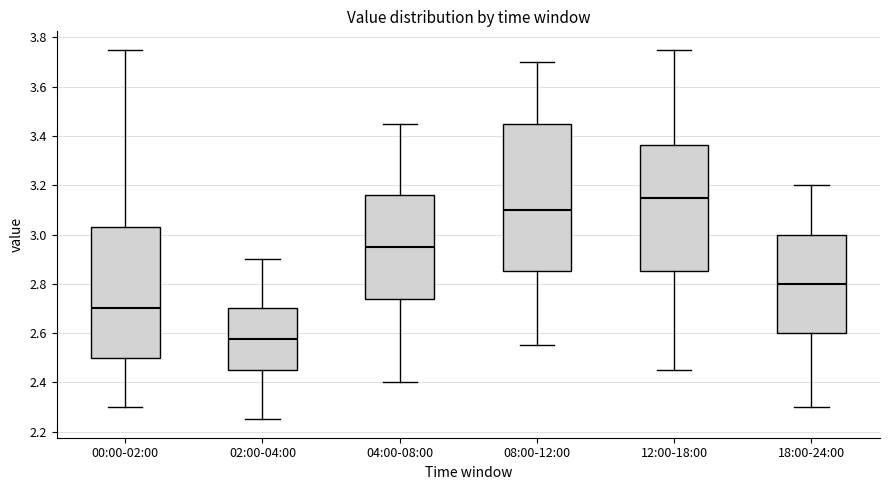

Reading left to right, transcribe this box plot: for each box, give where its median line is, the range the box spans, and where its two whiskers end, as read against the y-axis. The values are not printed on the chart, so give them approximately, as read against the axis.

00:00-02:00: median 2.70, box 2.50 to 3.04, whiskers 2.30 to 3.76
02:00-04:00: median 2.58, box 2.46 to 2.70, whiskers 2.26 to 2.90
04:00-08:00: median 2.96, box 2.74 to 3.16, whiskers 2.40 to 3.46
08:00-12:00: median 3.10, box 2.86 to 3.46, whiskers 2.56 to 3.70
12:00-18:00: median 3.16, box 2.86 to 3.36, whiskers 2.46 to 3.76
18:00-24:00: median 2.80, box 2.60 to 3.00, whiskers 2.30 to 3.20